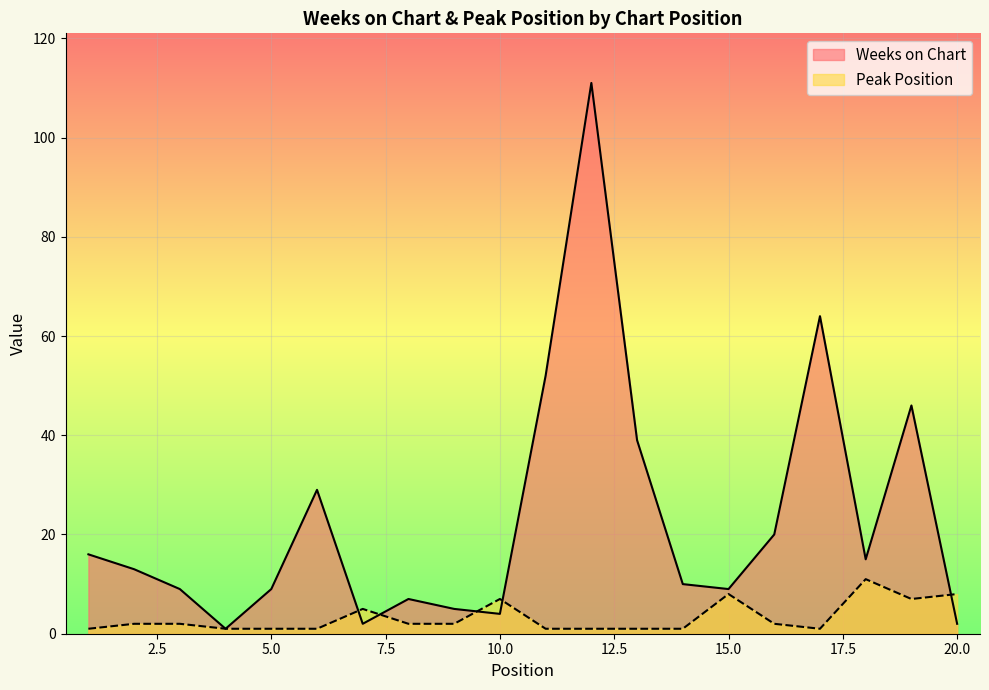

Where does the Weeks on Chart series first go above 13?

1